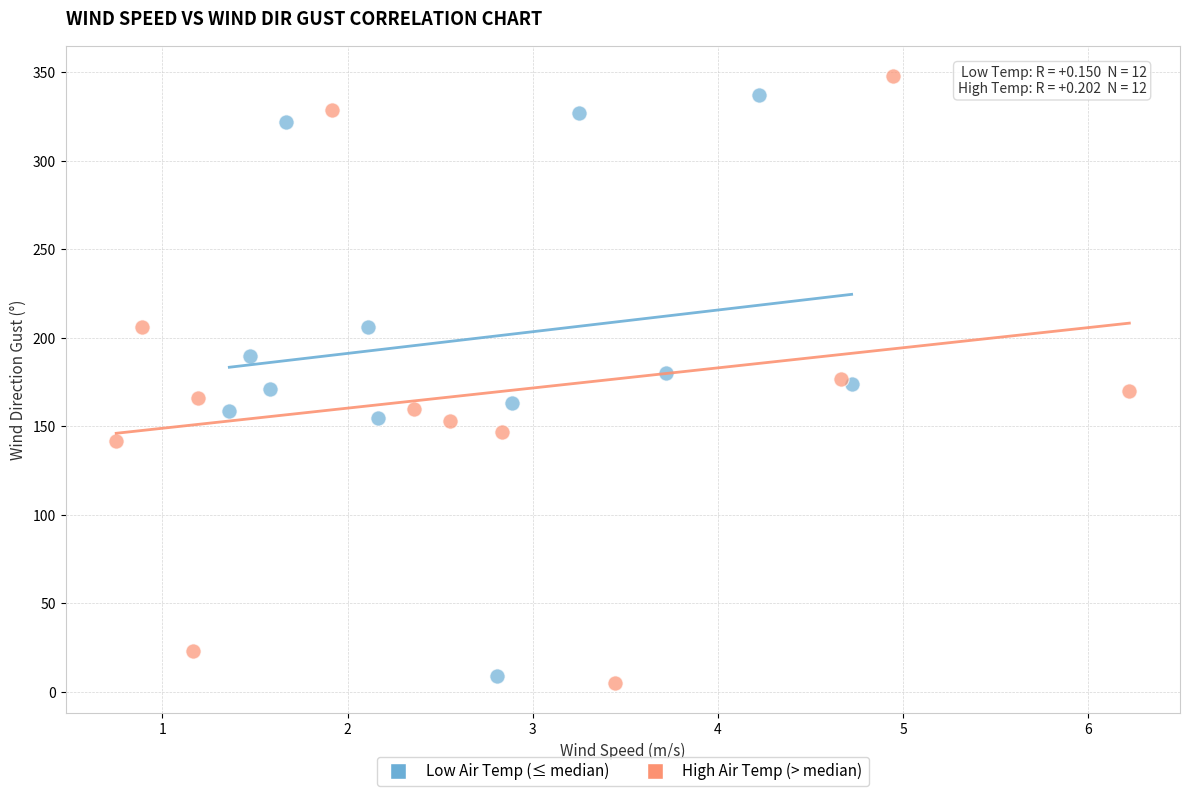

Which series contains the lowest Y value?

High Air Temp (> median)